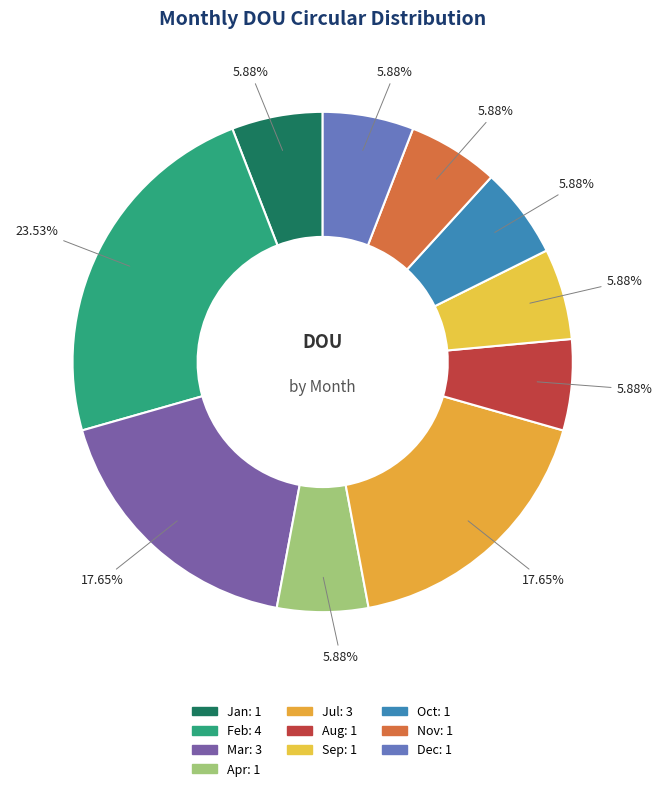

Rank the categories by value from lowest to highest.

Jan, Apr, Aug, Sep, Oct, Nov, Dec, Mar, Jul, Feb